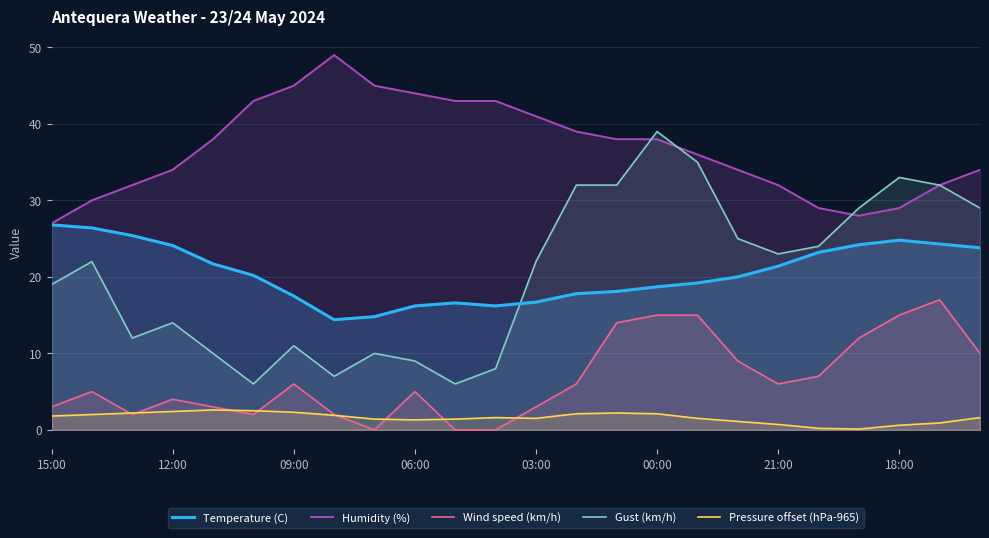

At which label is Pressure offset (hPa-965) closest to 1?

17